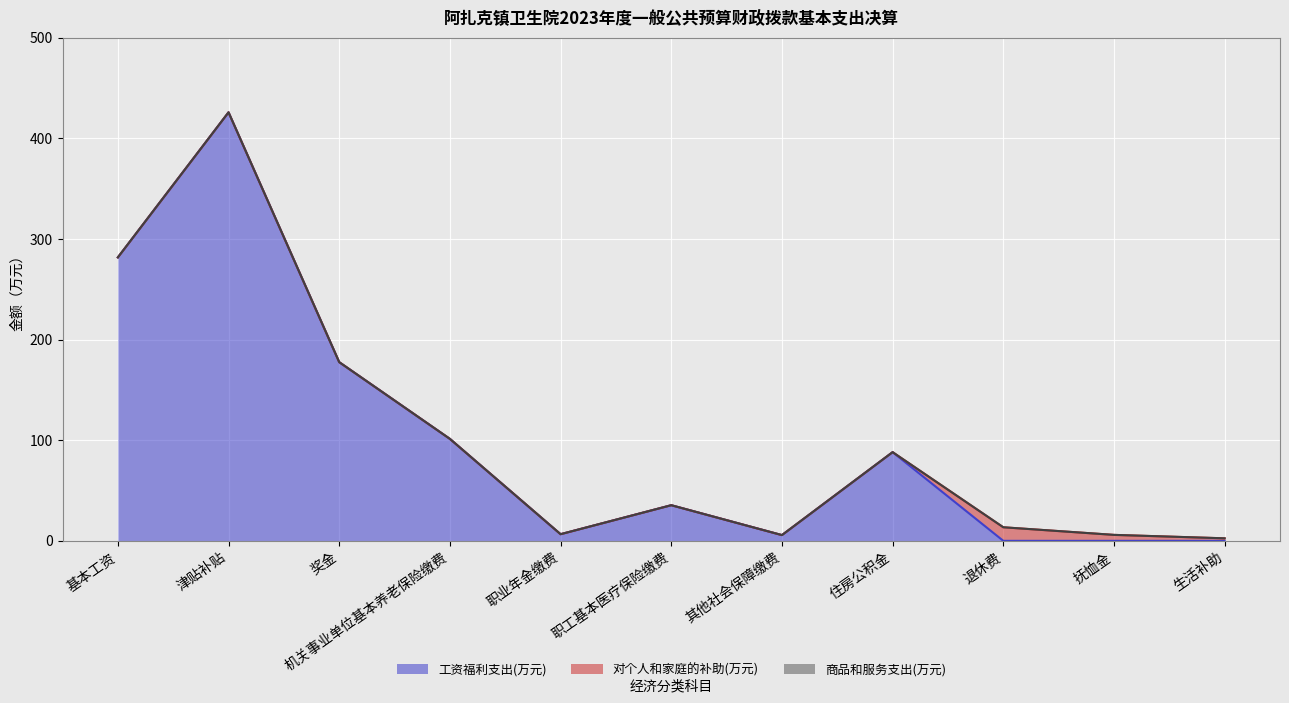

Where is the first local maximum for 对个人和家庭的补助(万元)?

退休费